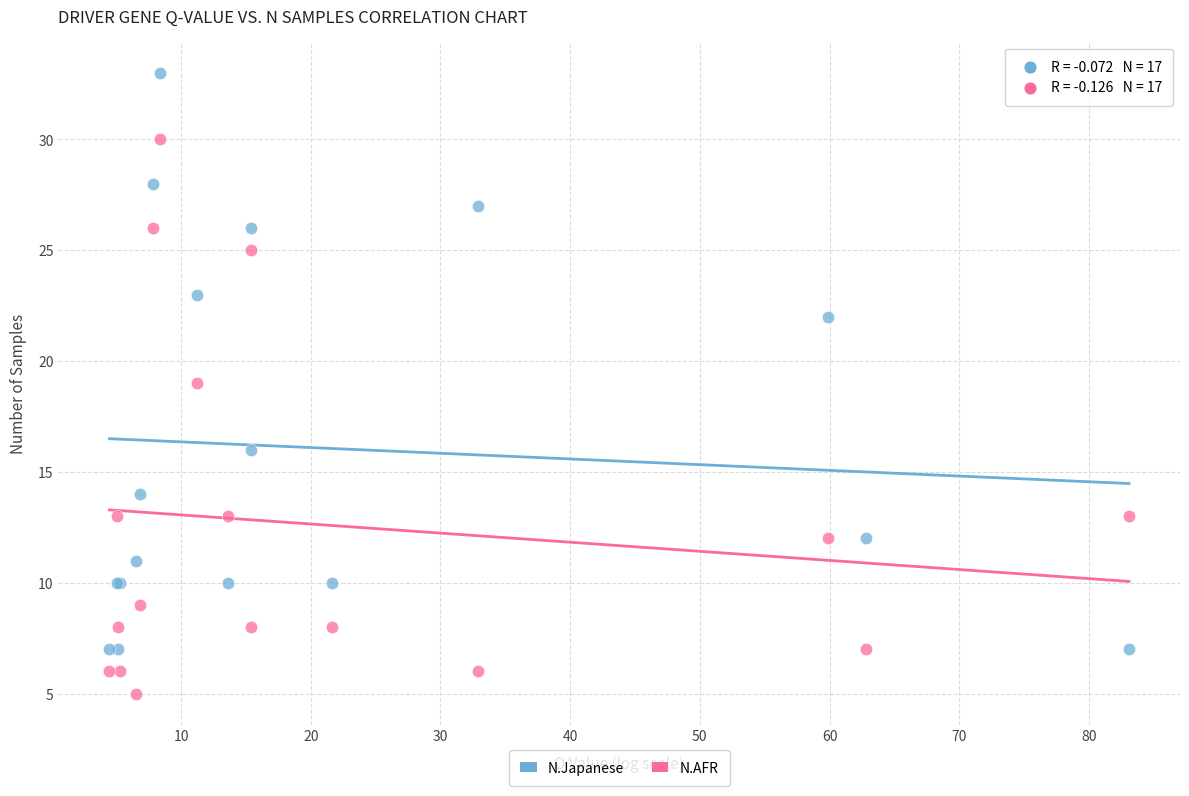

In the N.AFR series, what Y value is closest to 17?

19